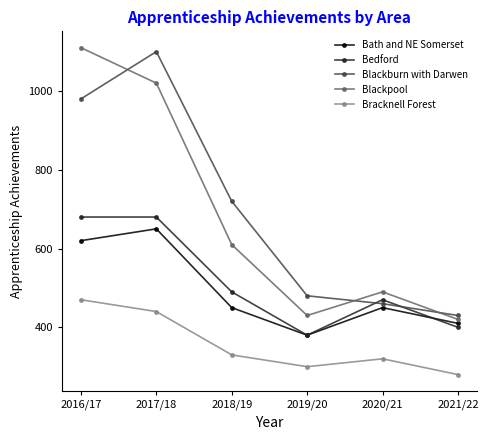

What value does the Blackburn with Darwen series have at 2021/22, to the nearest 50?

450